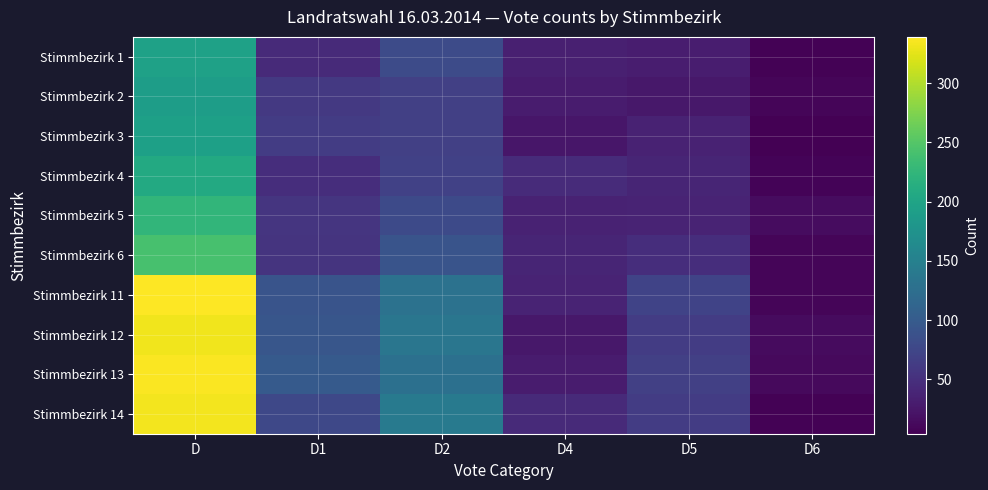

What is the difference between the highest and lowest values at D4?

21